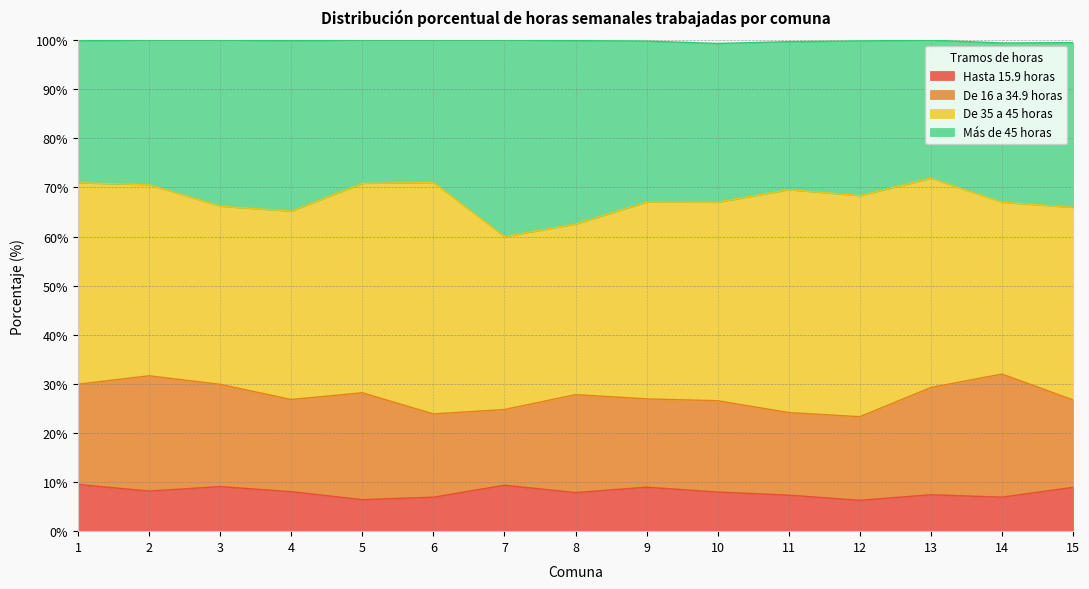

Is it true that Hasta 15.9 horas equals 13.4 at 2?

False